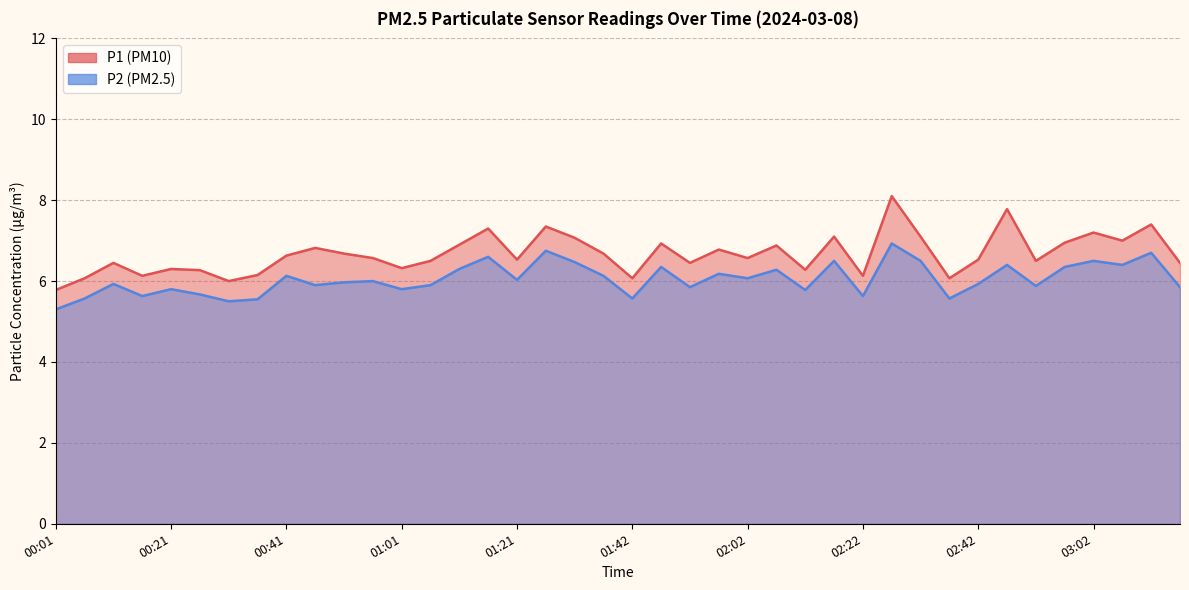

What value does the P2 series have at 01:42?

5.6